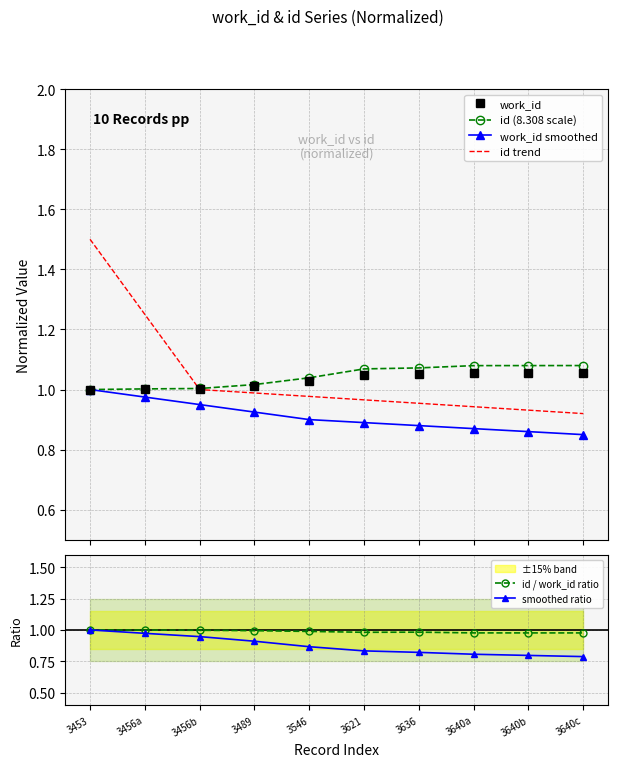

True or false: work_id and id trend intersect in this chart.

True